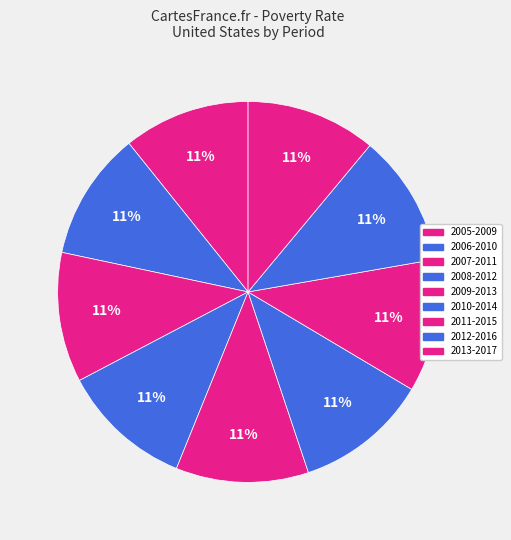

Count the number of slices in the pie.

9